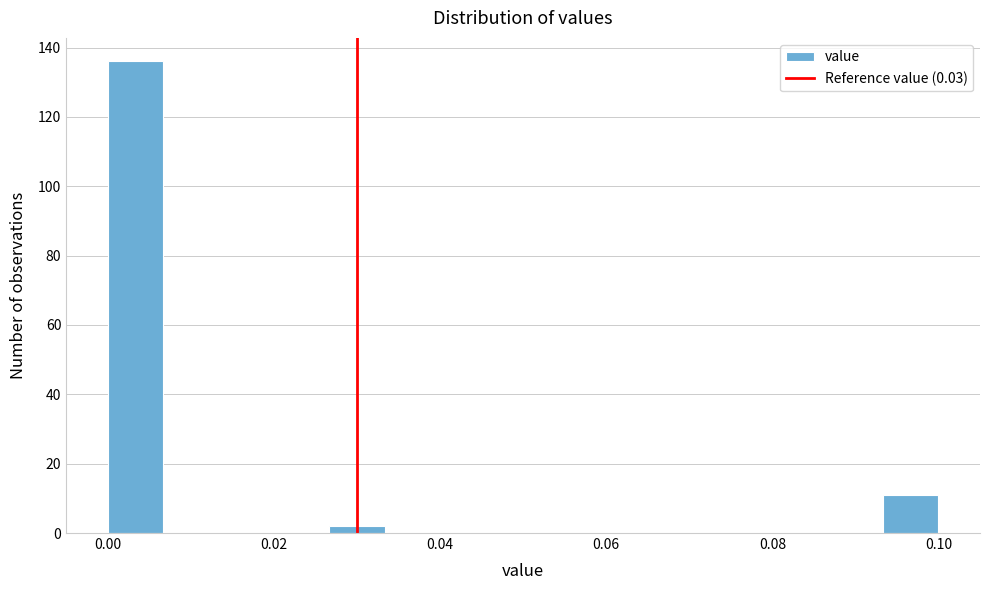

Around what value on the x-axis is the tallest bar? Give the approximate position of its centre, as read against the axis.

0.004